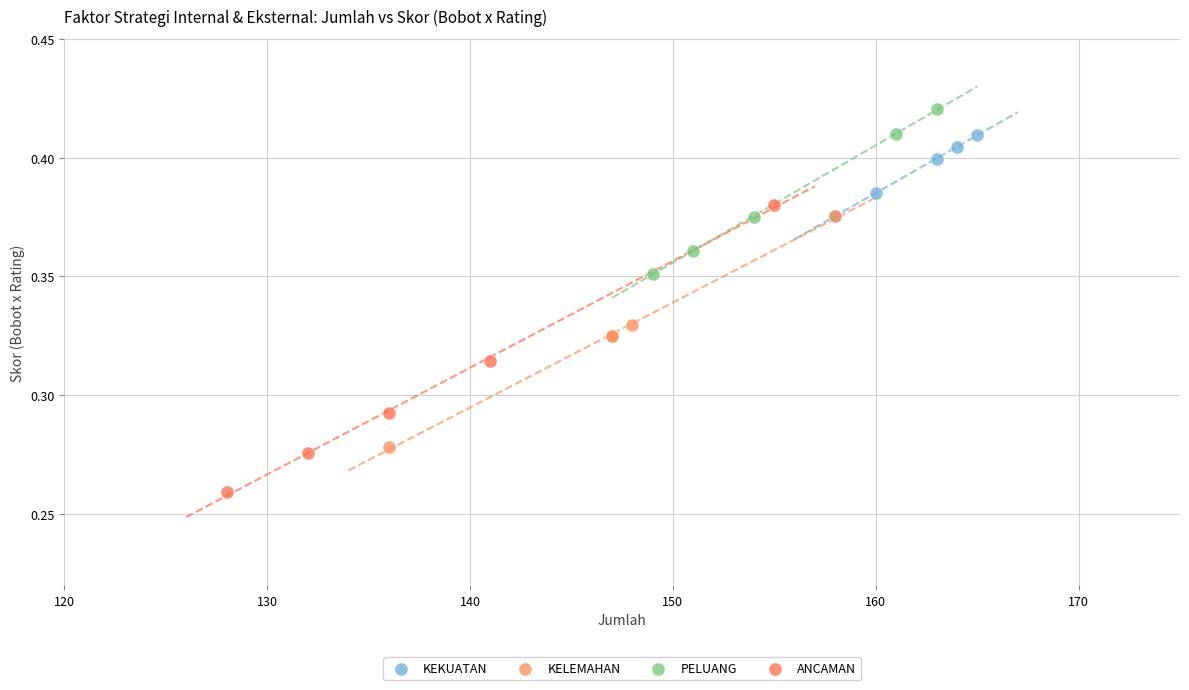

Which series contains the lowest Y value?

ANCAMAN